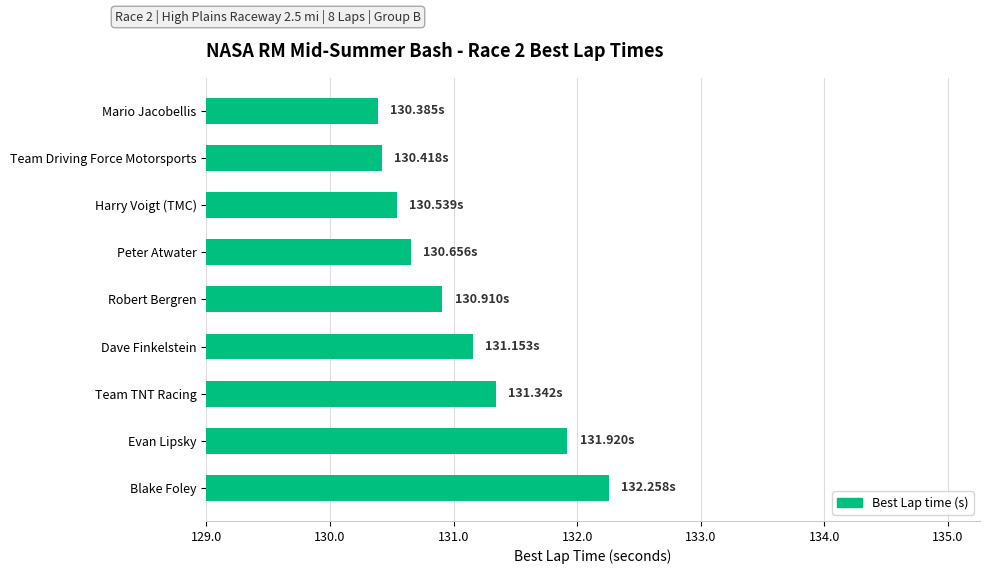

What is the ratio of the value at Evan Lipsky to the value at Robert Bergren?

1.0